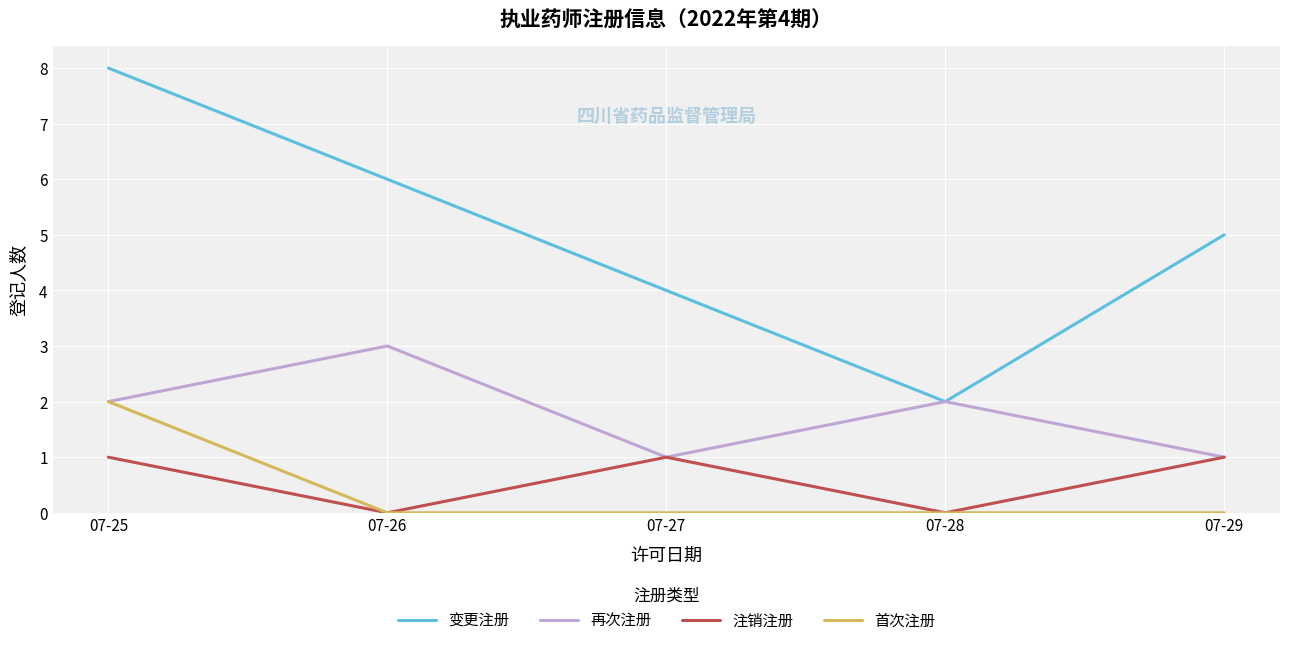

How many values in the 变更注册 series are below 5?

2